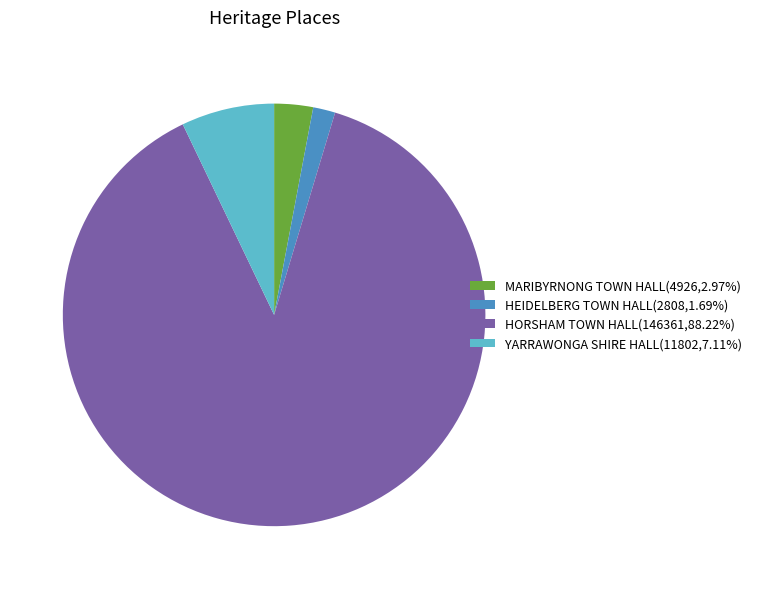

Is it true that MARIBYRNONG TOWN HALL is 15% of the pie?

False